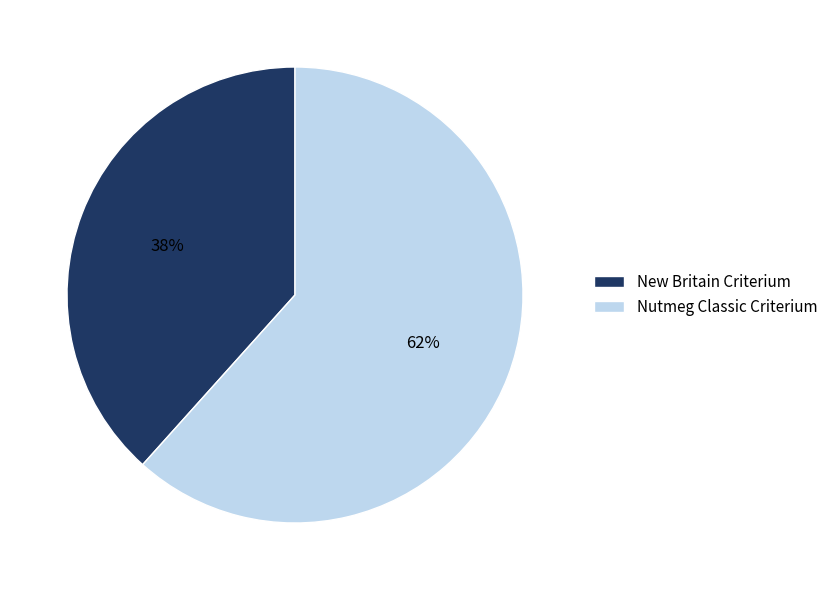

Rank the categories by value from lowest to highest.

New Britain Criterium, Nutmeg Classic Criterium